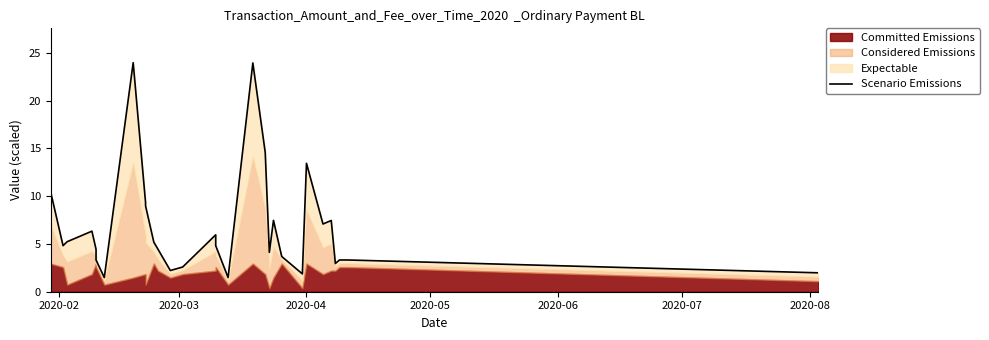

What is the maximum value shown in the chart?

24.0